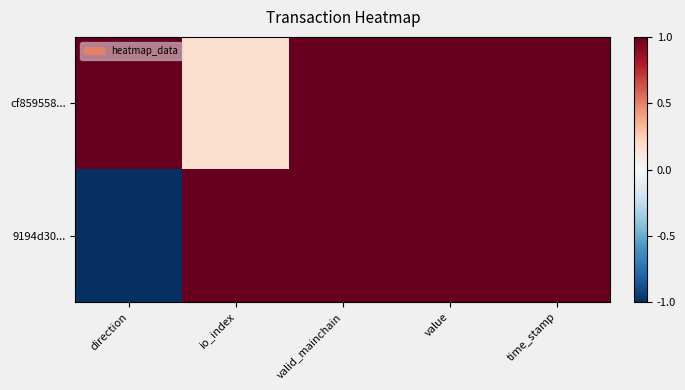

Which series has the largest total across all categories?

cf859558...